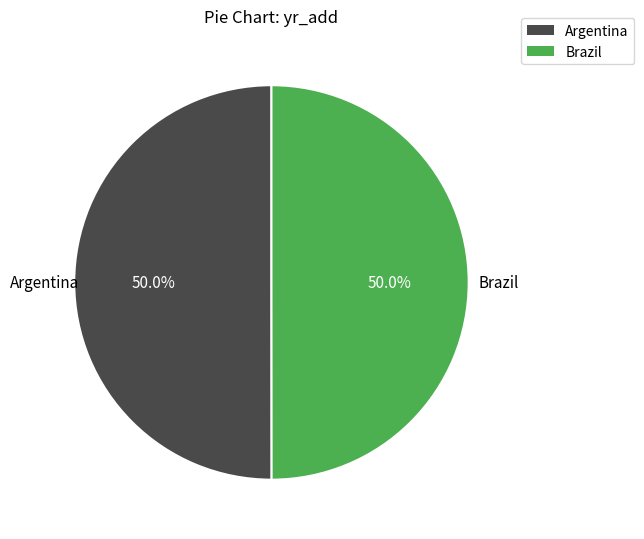

True or false: Argentina accounts for 40% of the total.

False